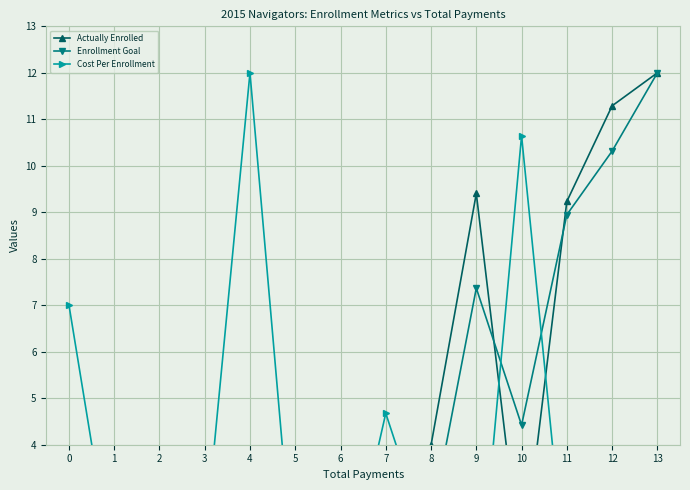

What are all the series names shown in the legend?

Actually Enrolled, Enrollment Goal, Cost Per Enrollment